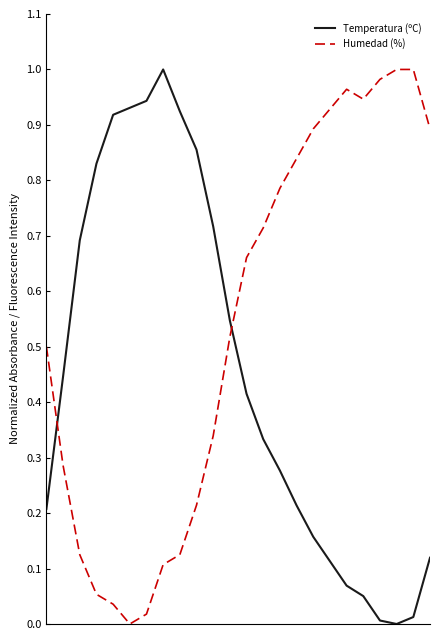

List the series in order of their overall mean, highest first.

Humedad (%), Temperatura (ºC)